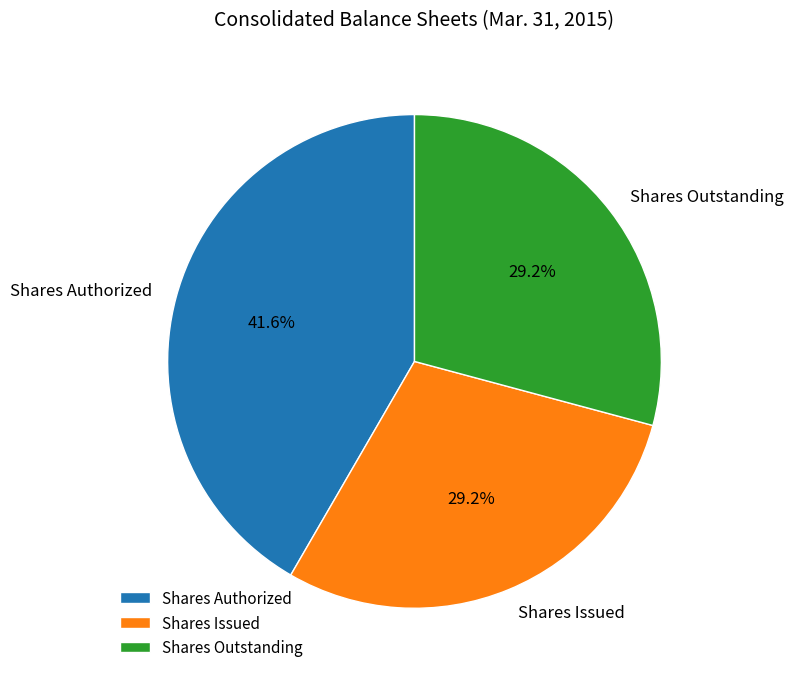

What is the ratio of the value at Shares Outstanding to the value at Shares Authorized?

0.7